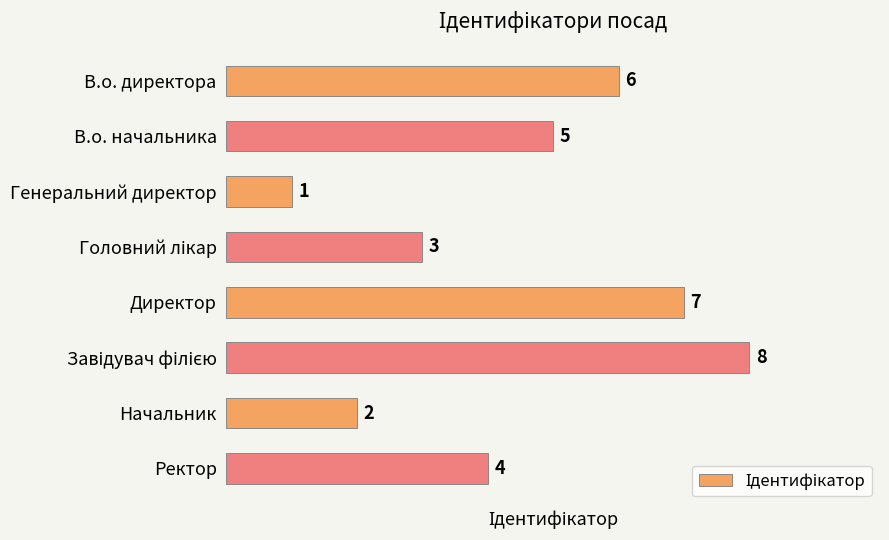

What is the difference between the second highest and second lowest values?

5